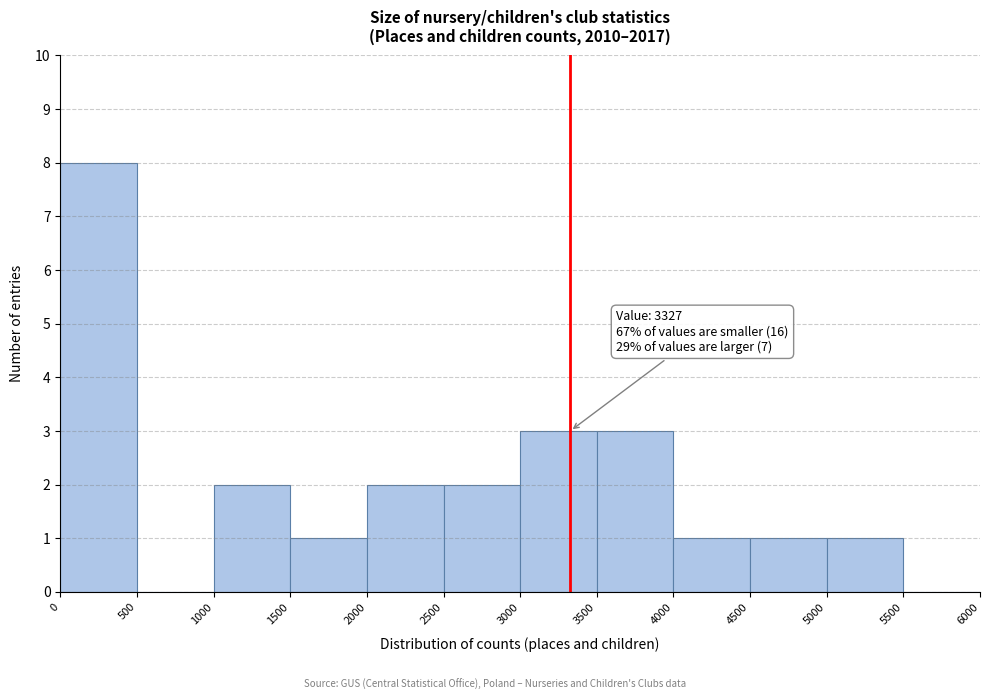

Over which range of the x-axis is the bar tallest?

0 to 500